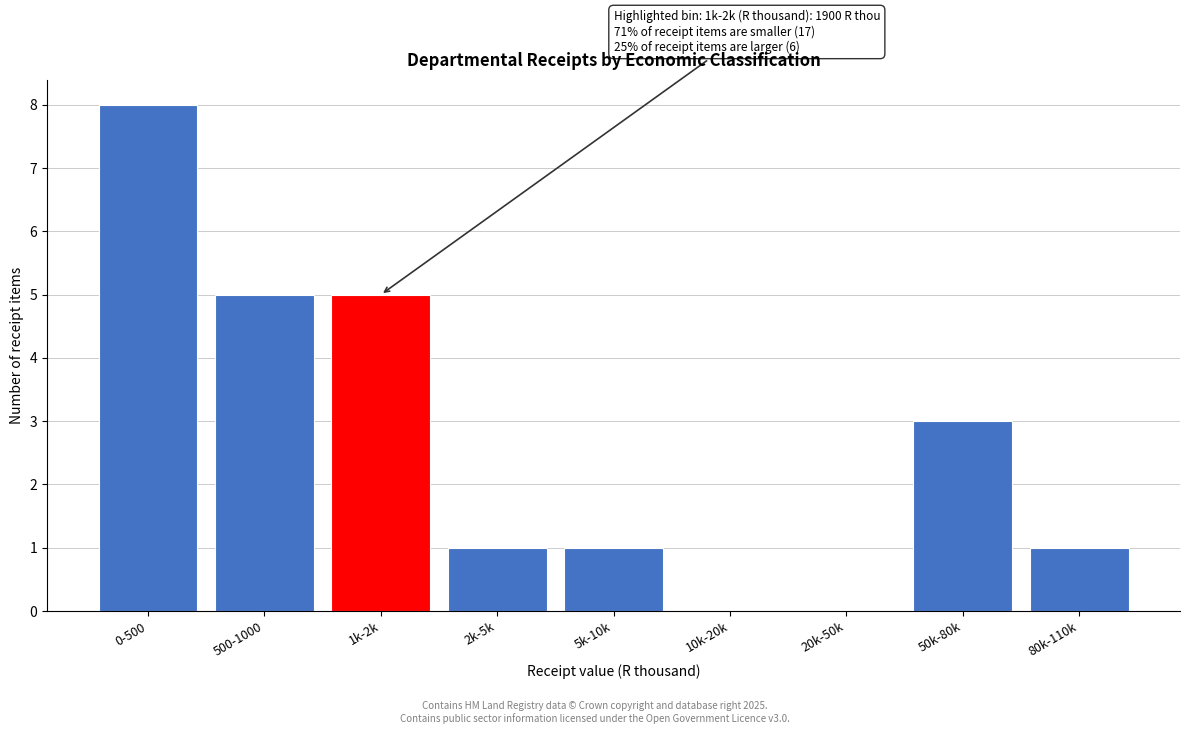

Reading left to right, transcribe all the data shown in this chart.

0-500=8	500-1000=5	1k-2k=5	2k-5k=1	5k-10k=1	10k-20k=0	20k-50k=0	50k-80k=3	80k-110k=1